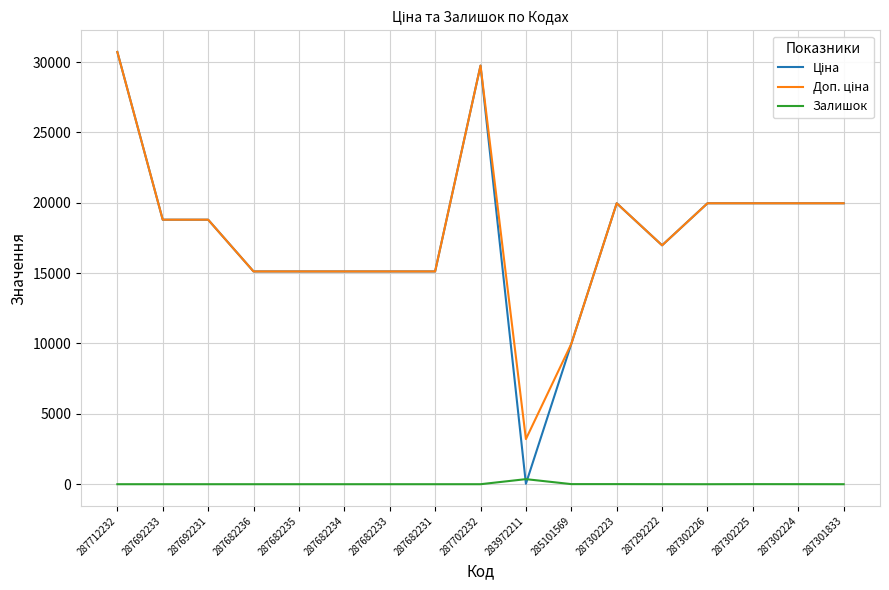

What is the greatest value displayed?

30717.1